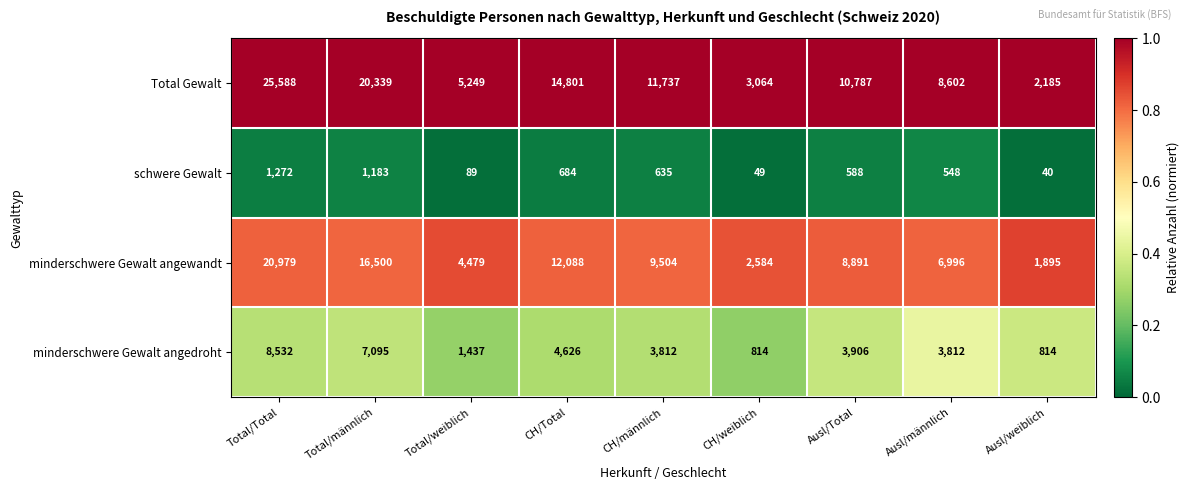

List the labels in order of schwere Gewalt value, smallest first.

Ausl/weiblich, CH/weiblich, Total/weiblich, Ausl/männlich, Ausl/Total, CH/männlich, CH/Total, Total/männlich, Total/Total